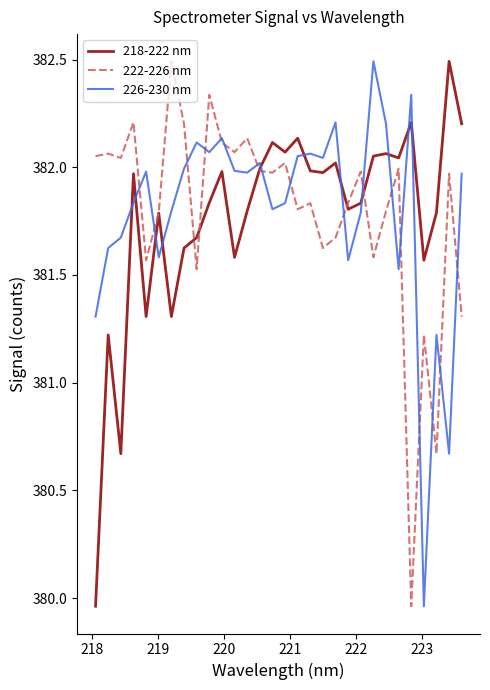

Does the chart display data point markers on the line(s)?

No